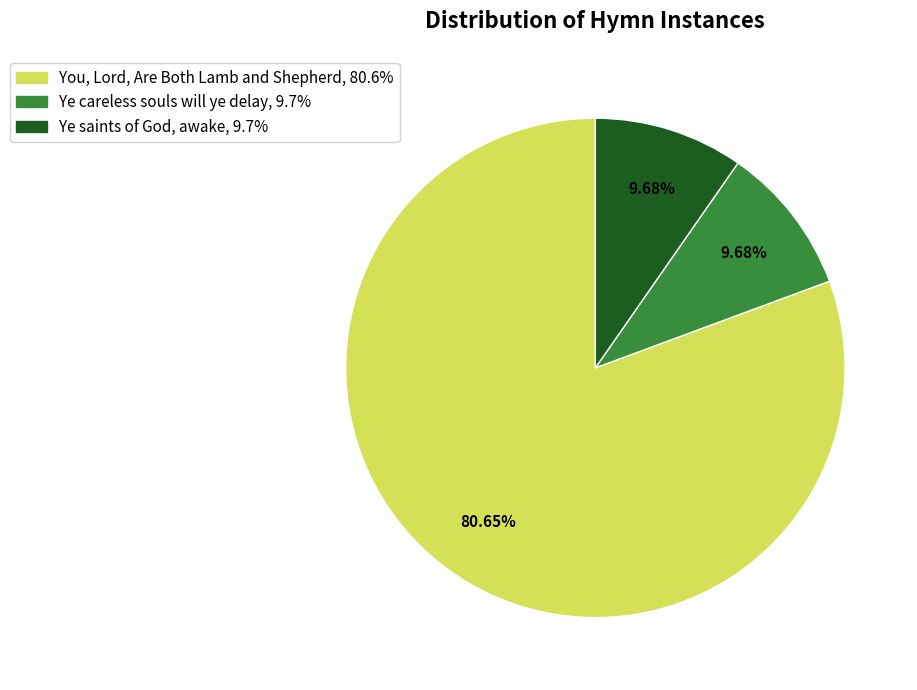

Which category has the biggest portion of the pie?

You, Lord, Are Both Lamb and Shepherd